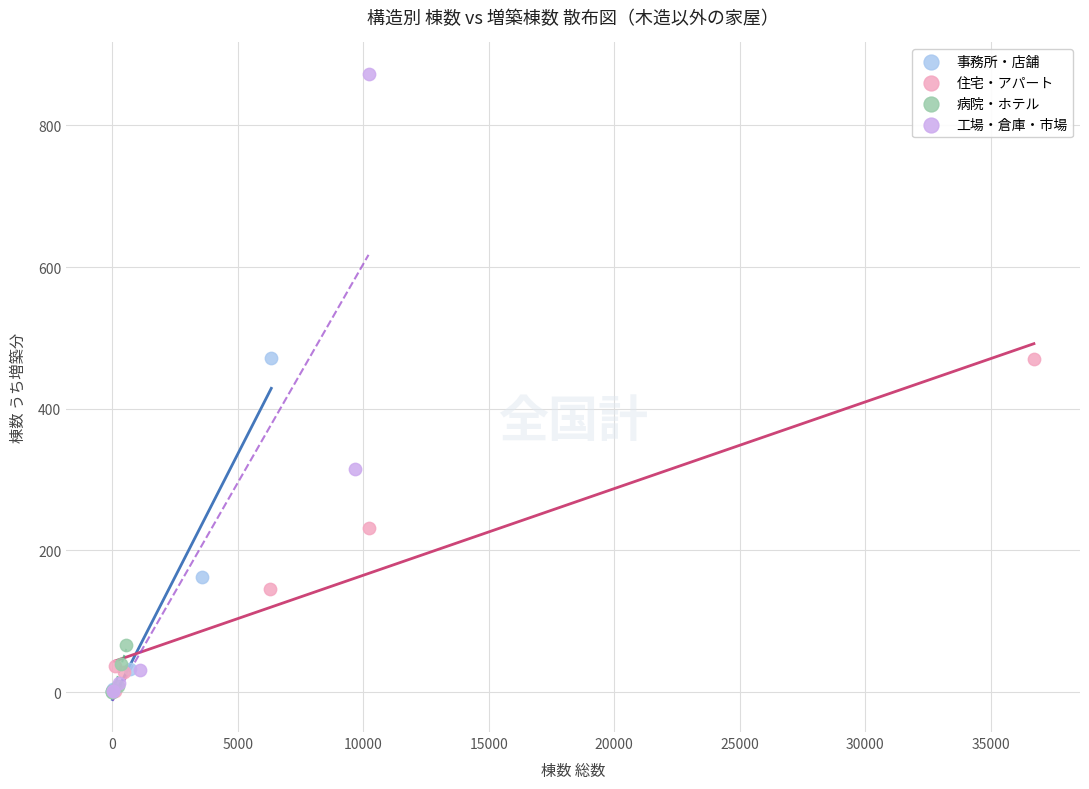

Which series has the widest spread of Y values?

工場・倉庫・市場